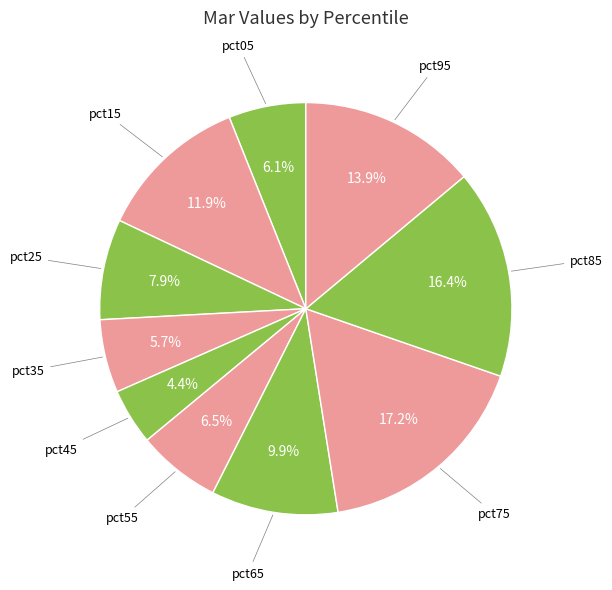

True or false: pct75 accounts for 12% of the total.

False